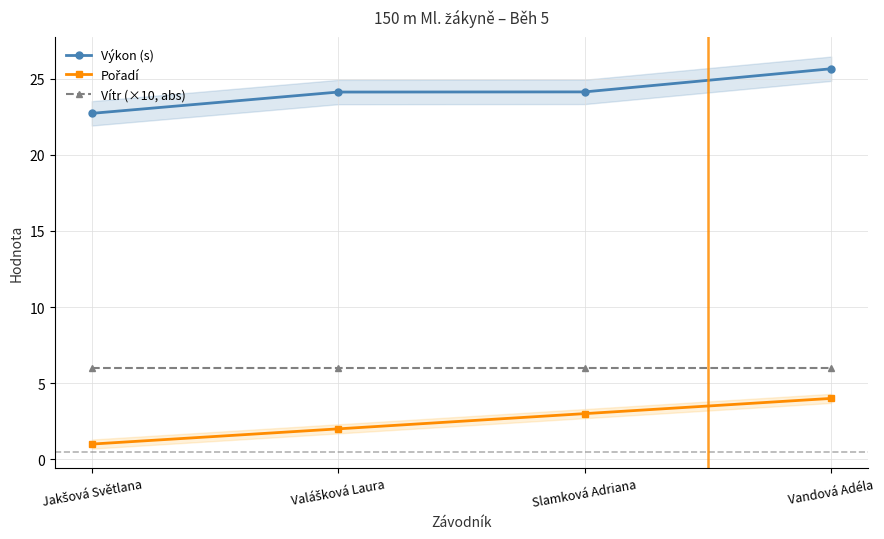

The value of Vítr (×10, abs) at Vandová Adéla is 6.0. True or false?

True